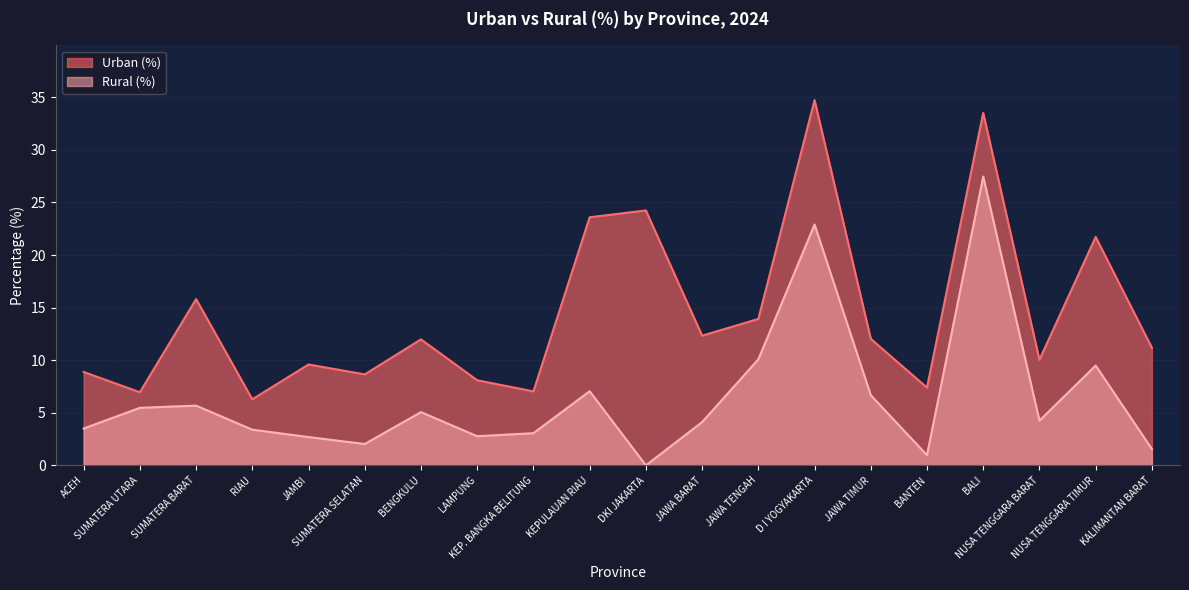

Reading left to right, transcribe all the data shown in this chart.

Urban (%): 8.9	7.0	15.8	6.3	9.6	8.7	12.0	8.1	7.0	23.6	24.2	12.3	13.9	34.7	12.0	7.4	33.5	10.0	21.7	11.2
Rural (%): 3.5	5.5	5.7	3.4	2.7	2.0	5.1	2.8	3.1	7.0	0.0	4.1	10.1	22.9	6.7	1.0	27.5	4.2	9.5	1.6